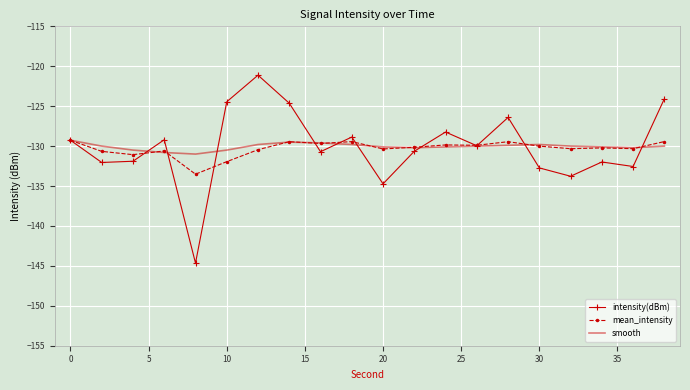

Which series has the largest range (max minus min)?

intensity(dBm)